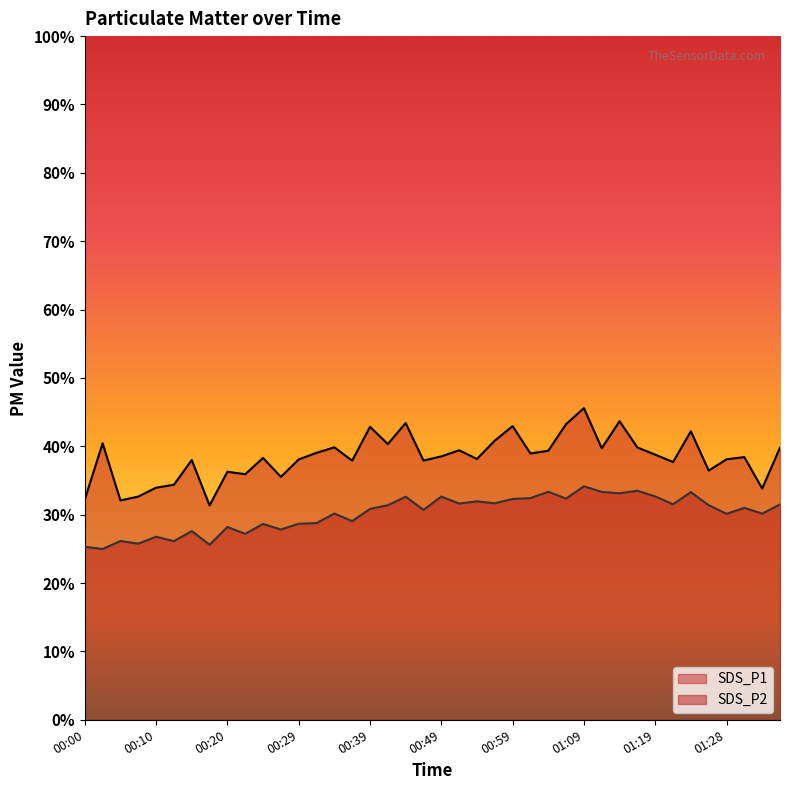

What are all the series names shown in the legend?

SDS_P1, SDS_P2